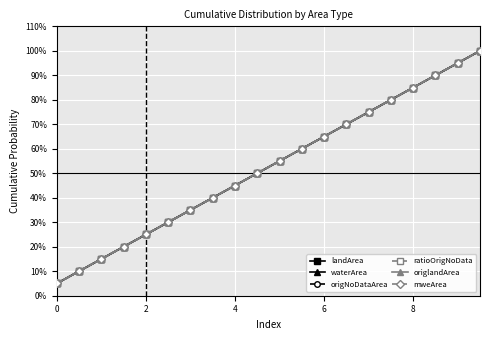

Is this an area chart (filled region under the line)?

No